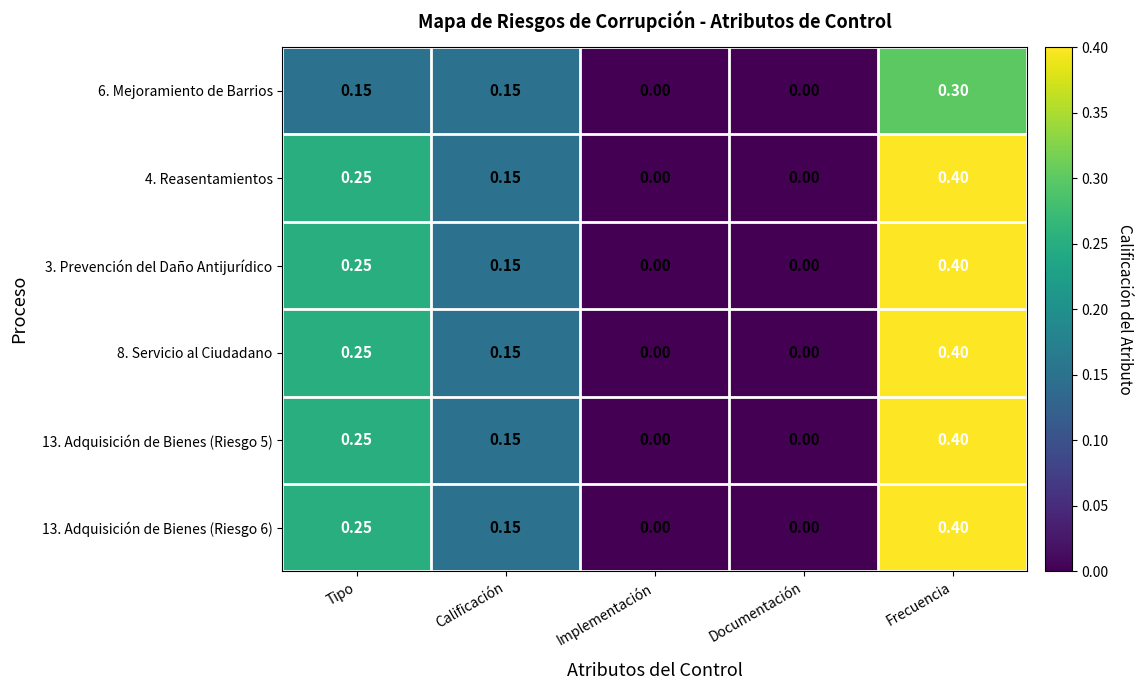

At which category is the sum across all series the highest?

Frecuencia